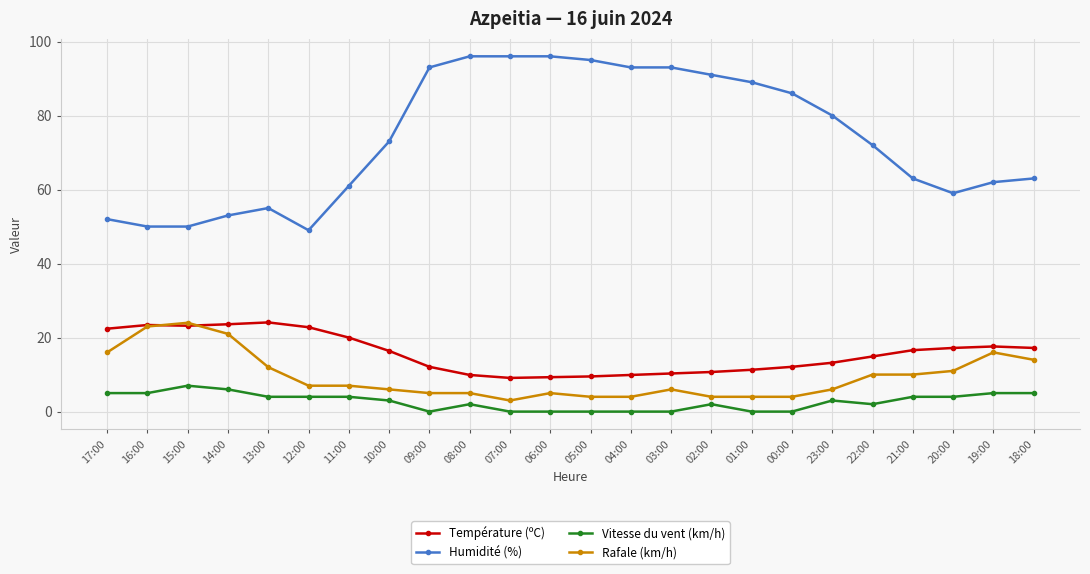

What is the spread (max minus min) of values at 11:00?

57.0